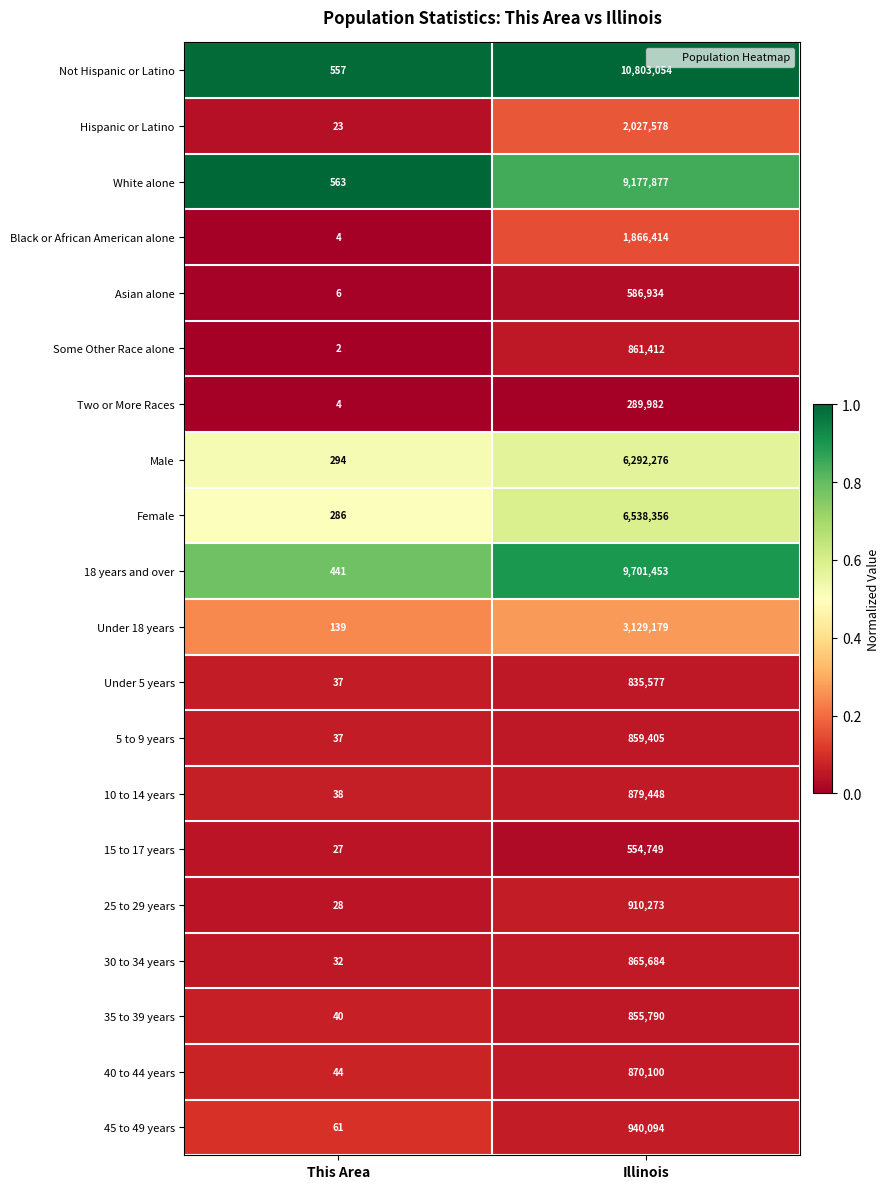

Which series has the widest spread of values?

Not Hispanic or Latino